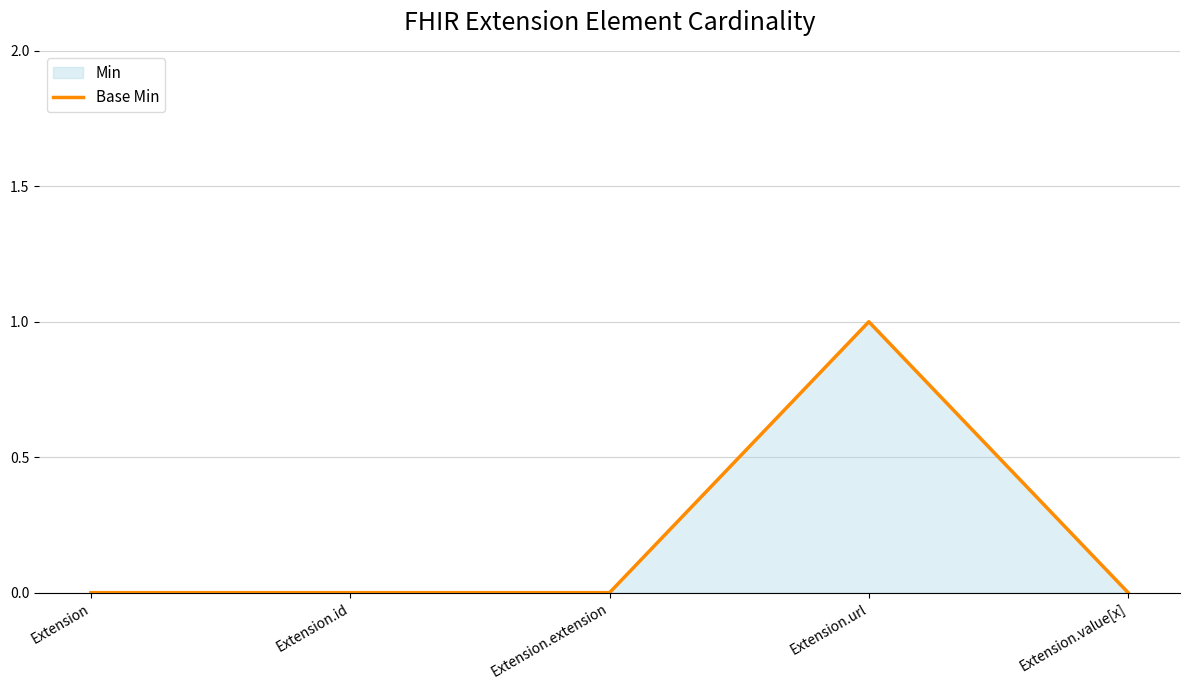

What position from the right is Extension.value[x]?

1